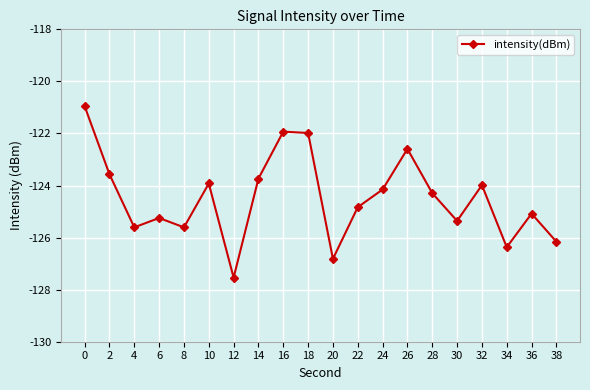

What is the value of the 7th point from the left?

-127.5